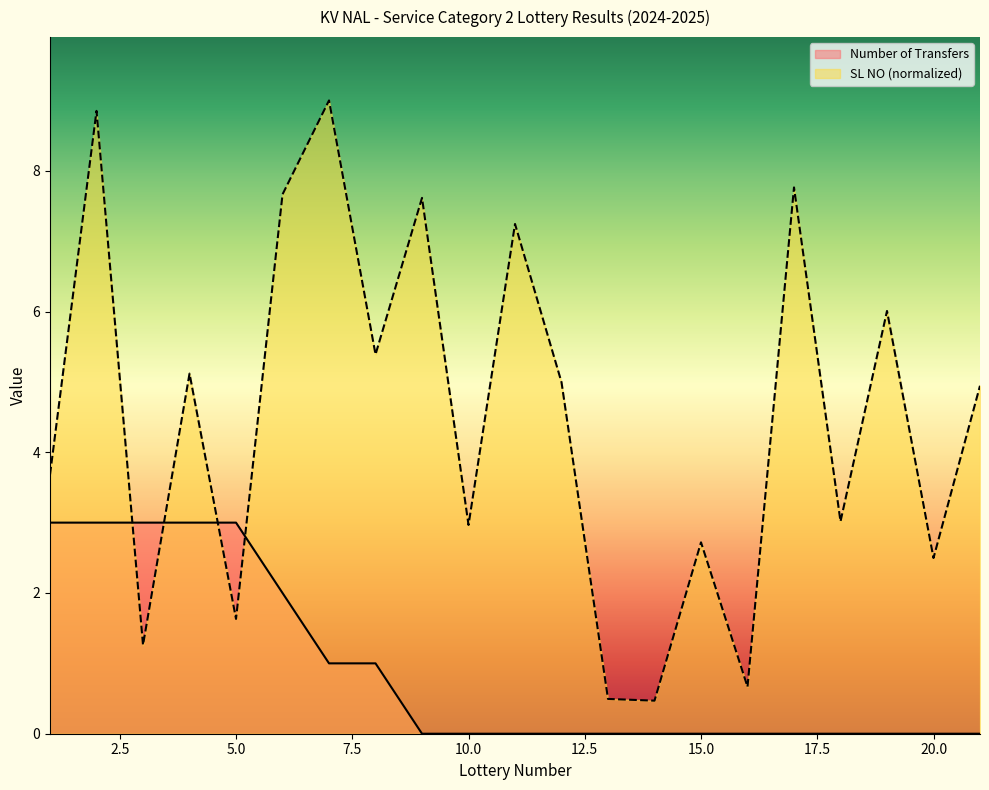

What is the difference between the maximum and minimum values in the Number of Transfers series?

3.0